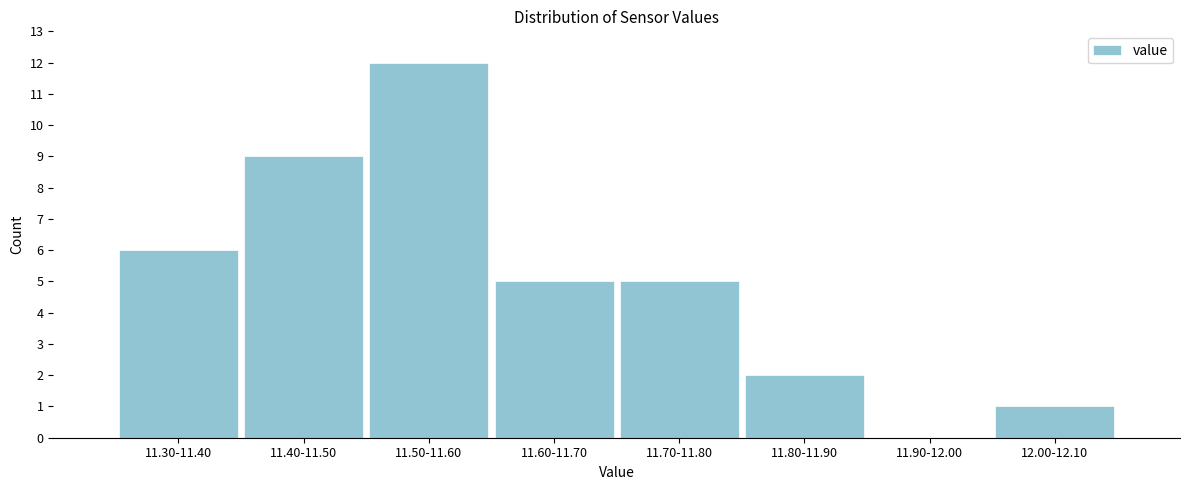

Reading right to left, list all the values displayed in this chart.

12.00-12.10=1	11.90-12.00=0	11.80-11.90=2	11.70-11.80=5	11.60-11.70=5	11.50-11.60=12	11.40-11.50=9	11.30-11.40=6